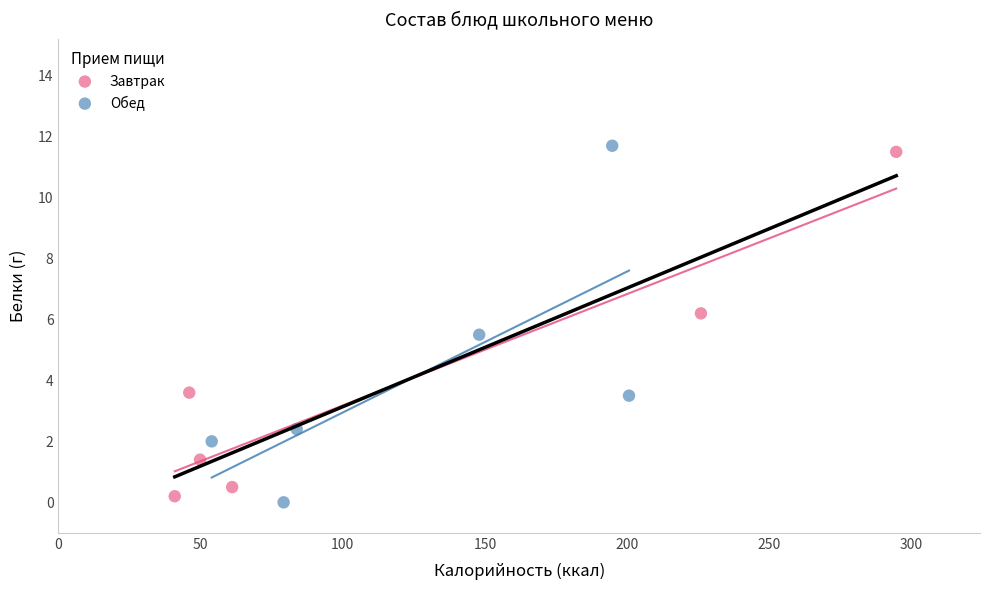

Which series reaches the minimum Y coordinate?

Обед